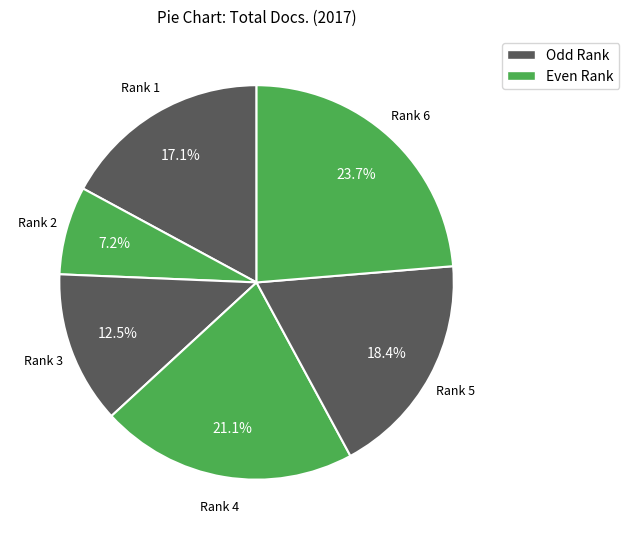

To the nearest percent, what is the difference between the largest and smallest slice percentages?

16%